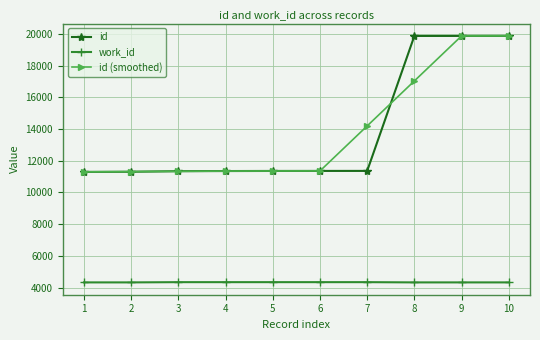

Does the chart display data point markers on the line(s)?

Yes